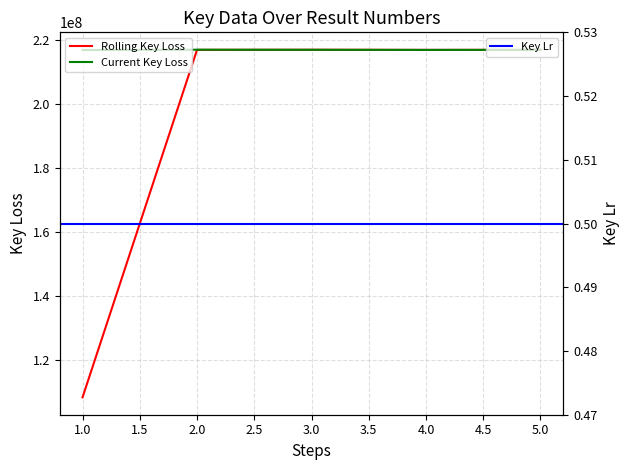

How many categories are shown in the chart?

5